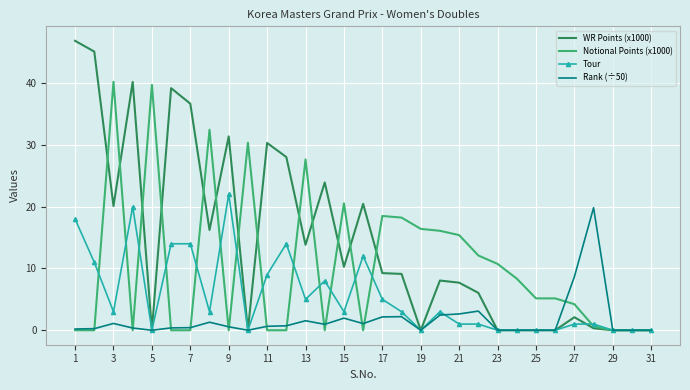

Which series has the largest total across all categories?

WR Points (x1000)